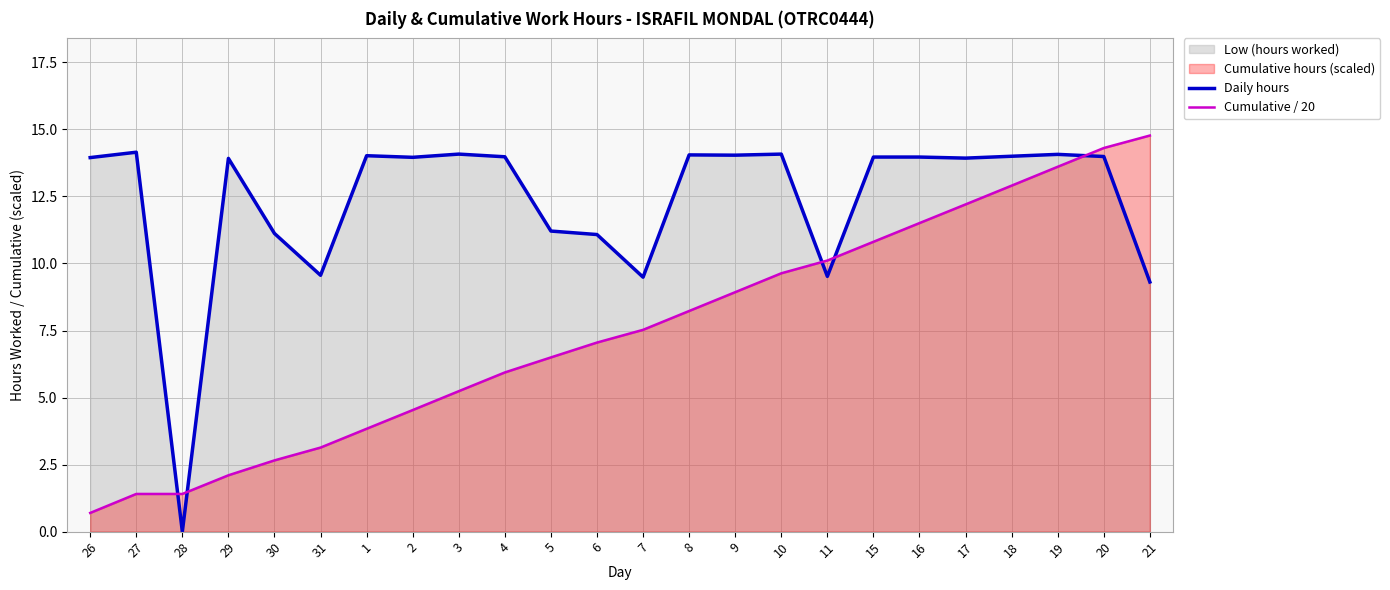

Where is Daily hours nearest to the value 7?

21